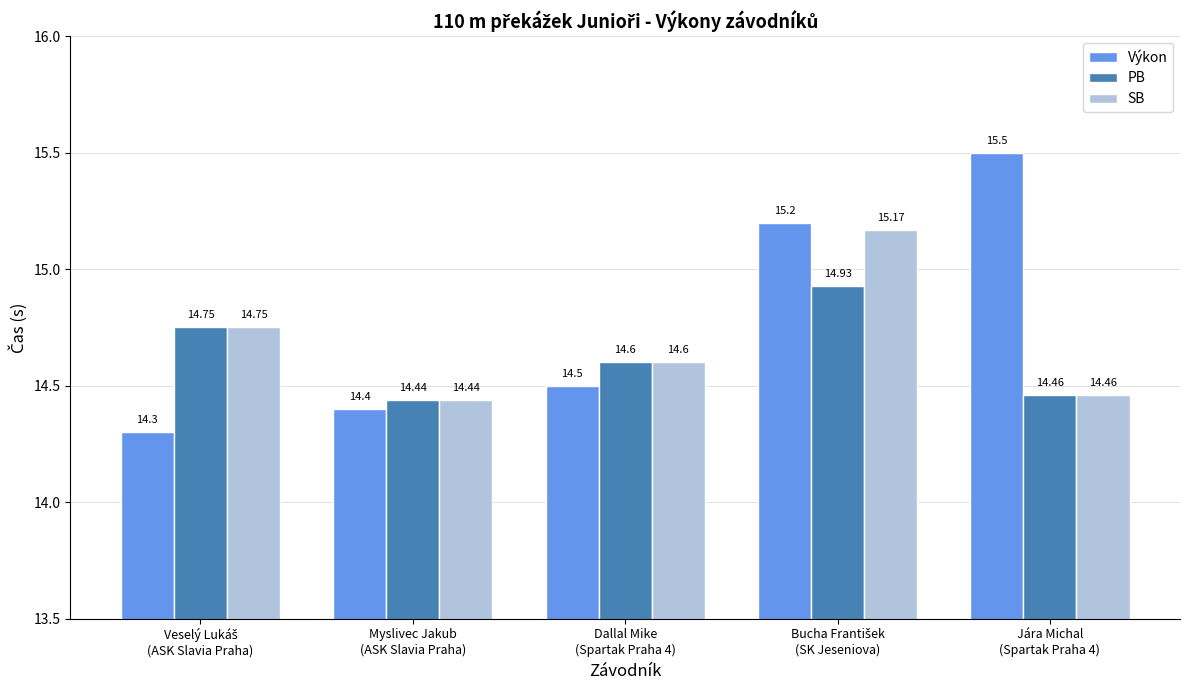

At which label is PB closest to 14?

Myslivec Jakub
(ASK Slavia Praha)